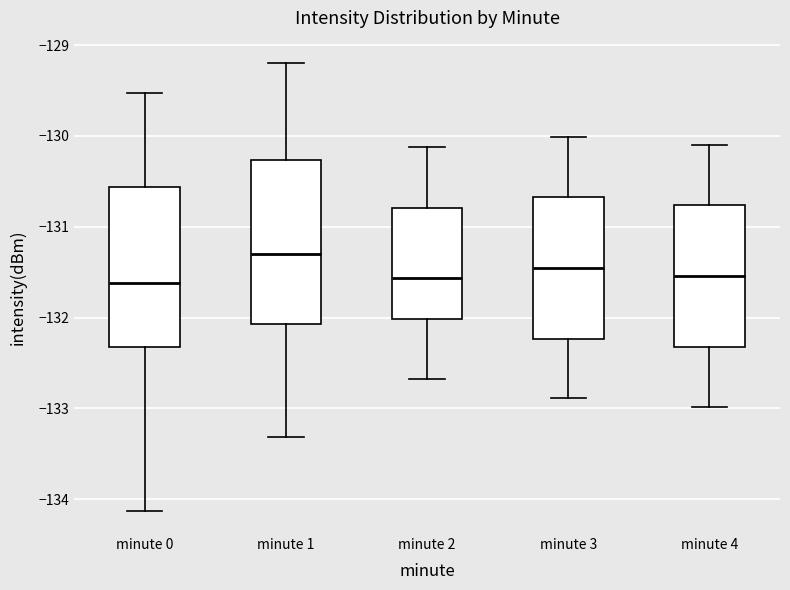

Where is the lower edge of the box for minute 0 on the y-axis? The values are not printed on the chart, so give them approximately, as read against the axis.

-132.3